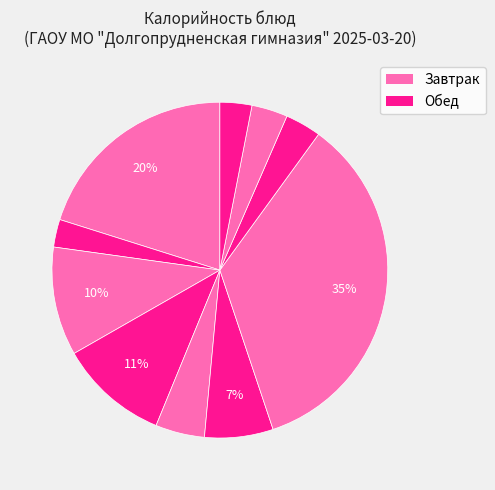

How many slices are in this pie chart?

10